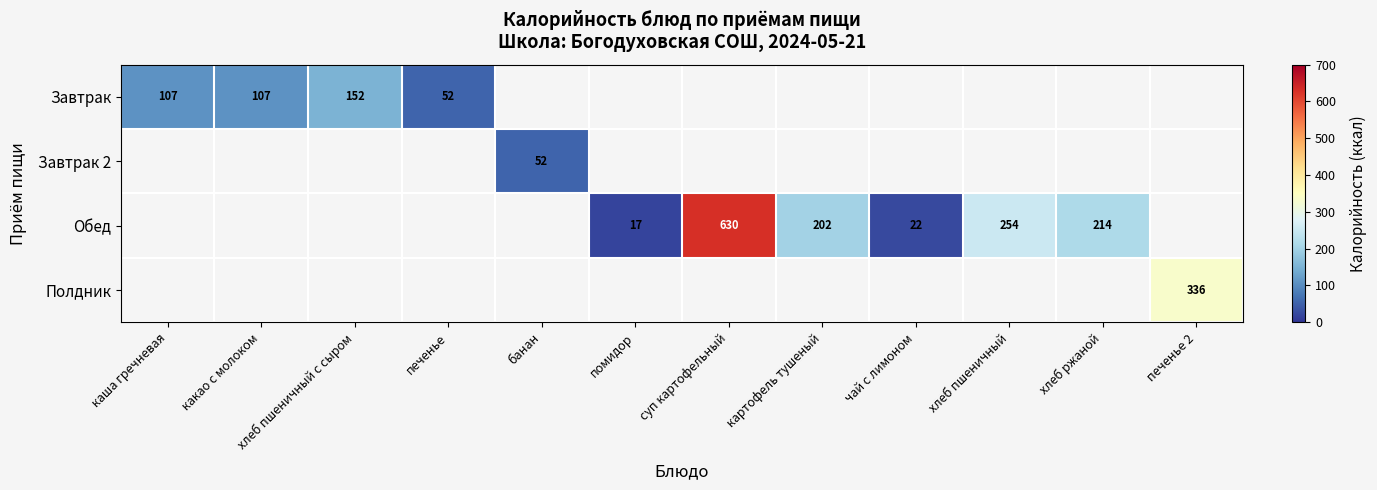

The Обед series shows 630 at суп картофельный. True or false?

True